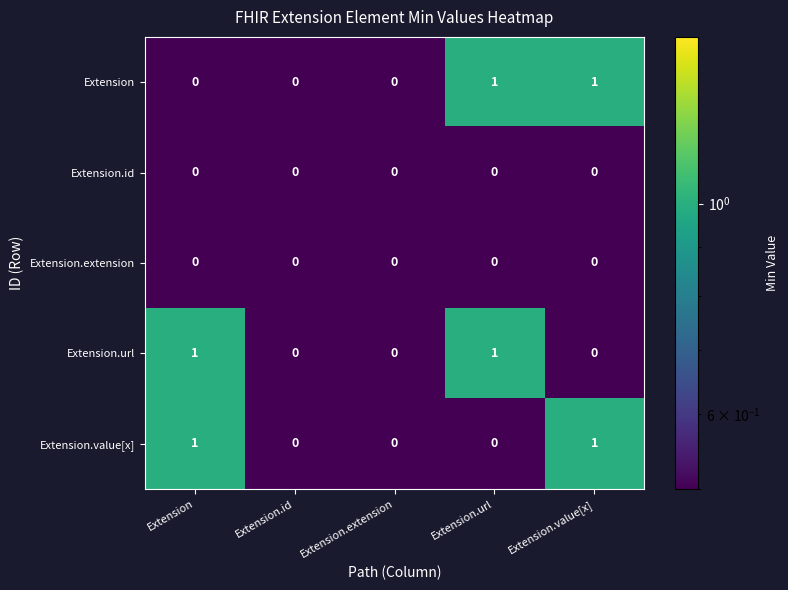

How many Extension.url values are between 0 and 1?

5